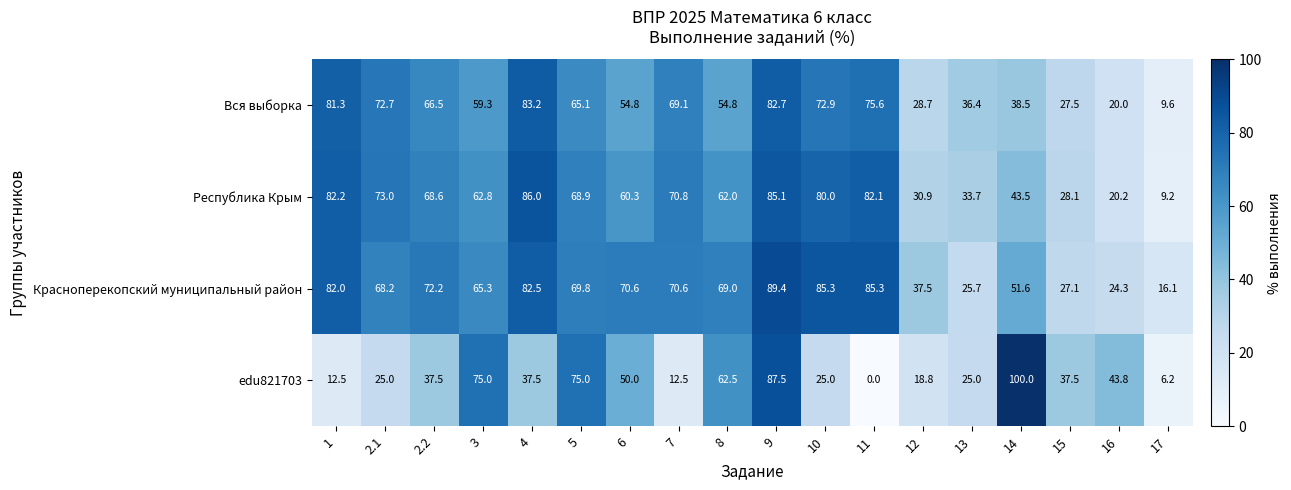

What is the difference between the second highest and second lowest values in the edu821703 series?

81.3